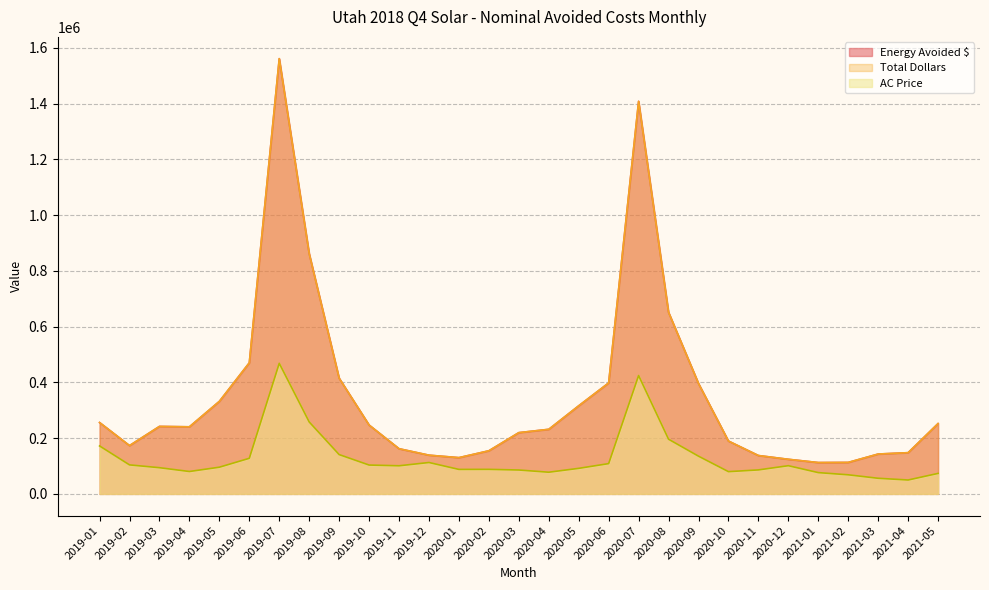

The value of Total Dollars at 2020-02 is 78685.4. True or false?

False